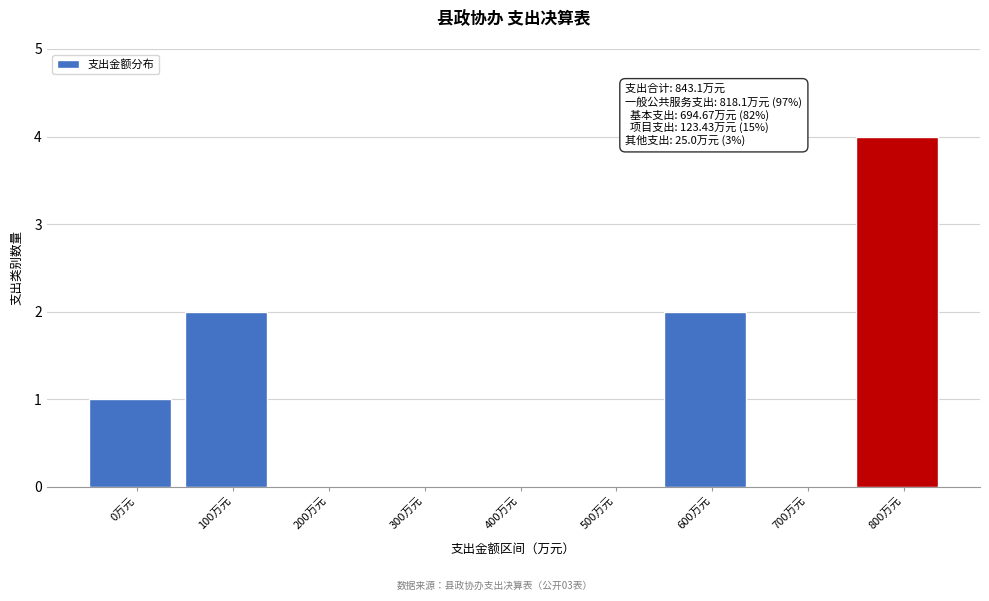

Reading left to right, extract all data points from this chart.

0万元=1	100万元=2	200万元=0	300万元=0	400万元=0	500万元=0	600万元=2	700万元=0	800万元=4